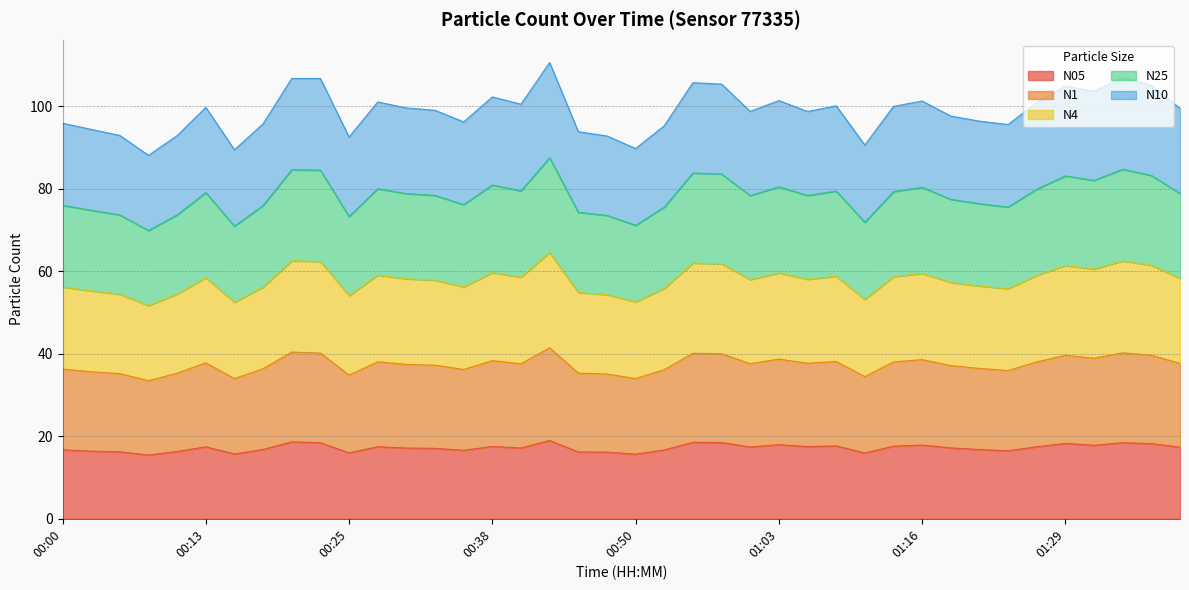

True or false: N10 and N1 intersect in this chart.

False